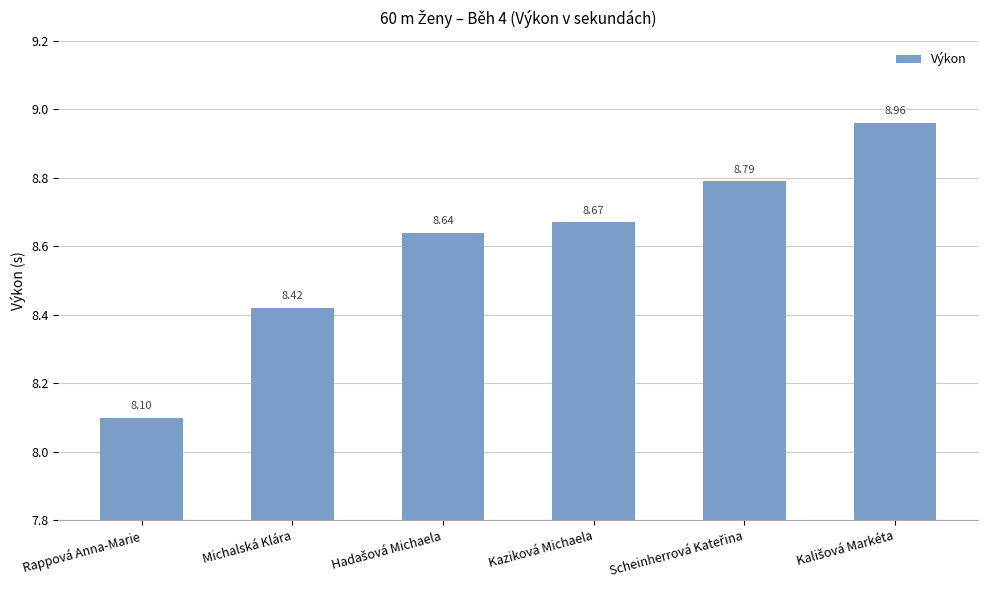

What is the ratio of the value at Kaziková Michaela to the value at Michalská Klára?

1.0